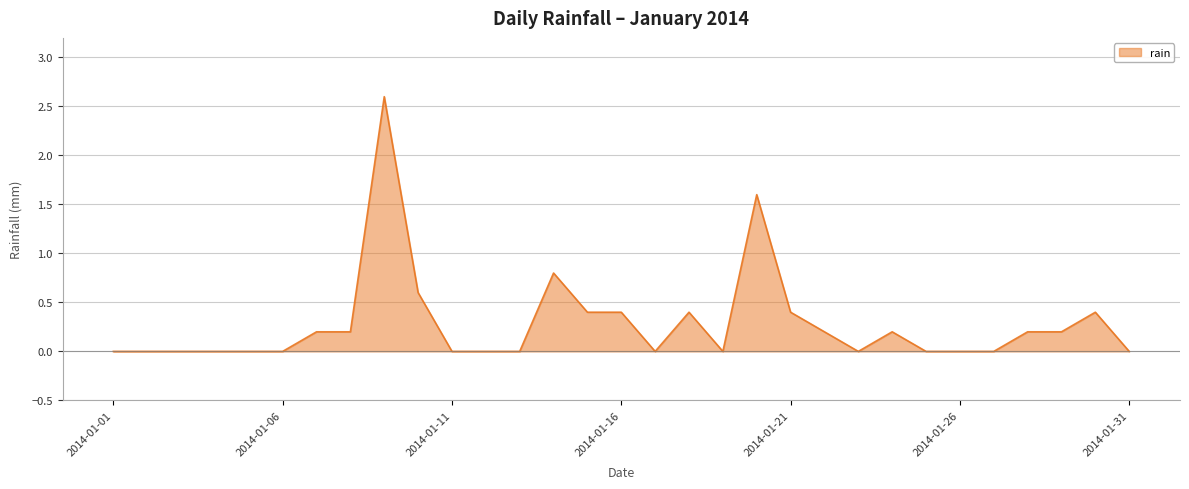

What is the difference between the maximum and minimum values?

2.6